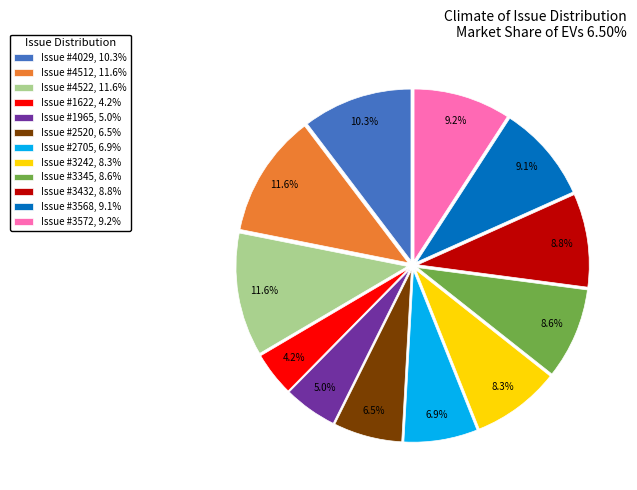

What percentage is NOT represented by Issue #4522, 11.6%?

88.4%